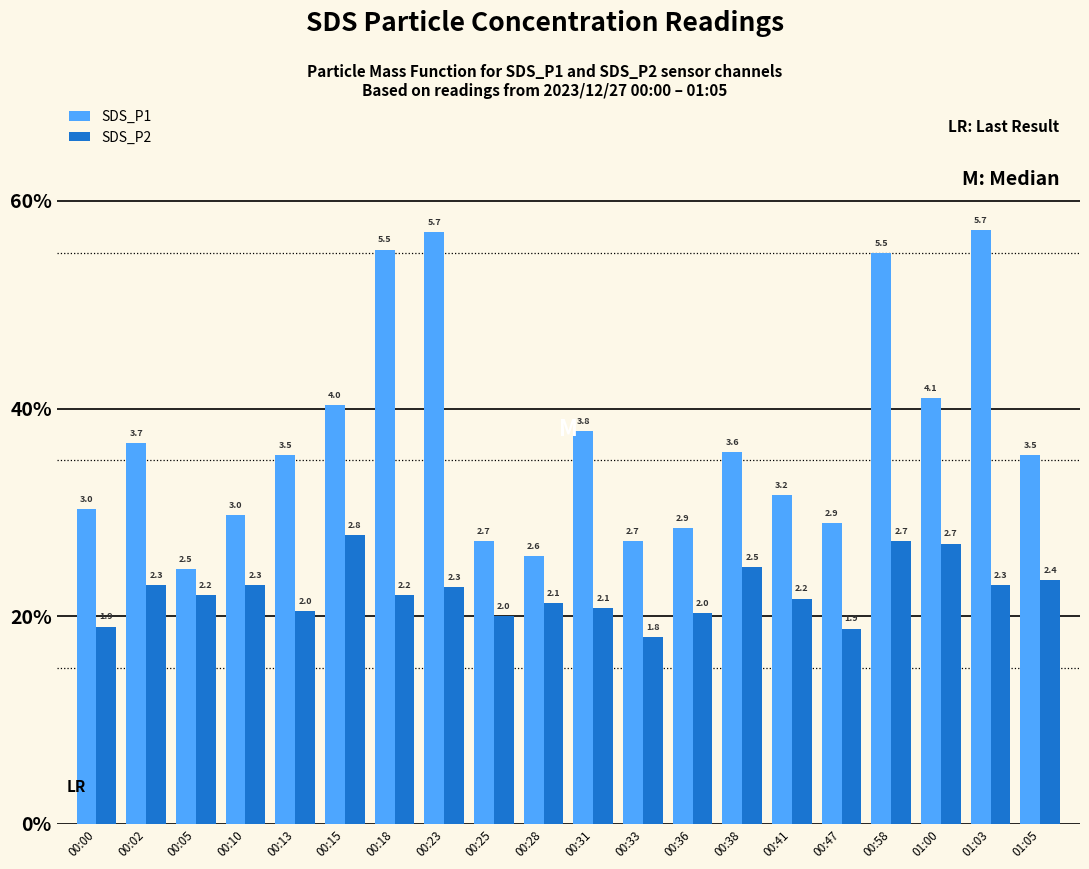

What is the total value across all series at 00:38?

6.1